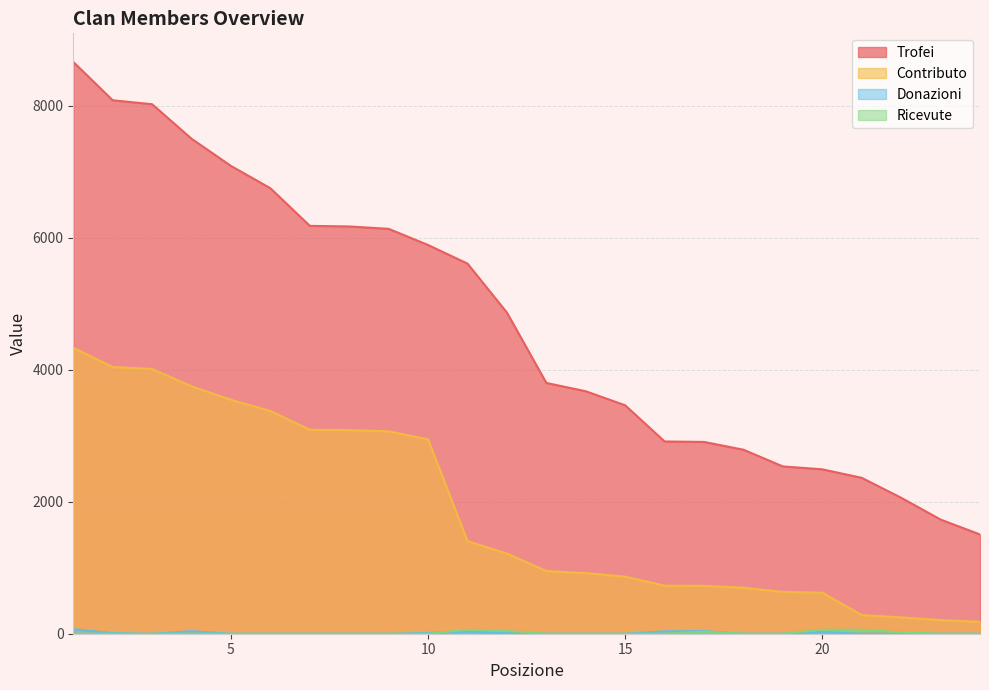

How many values in the Contributo series exceed 1216?

11